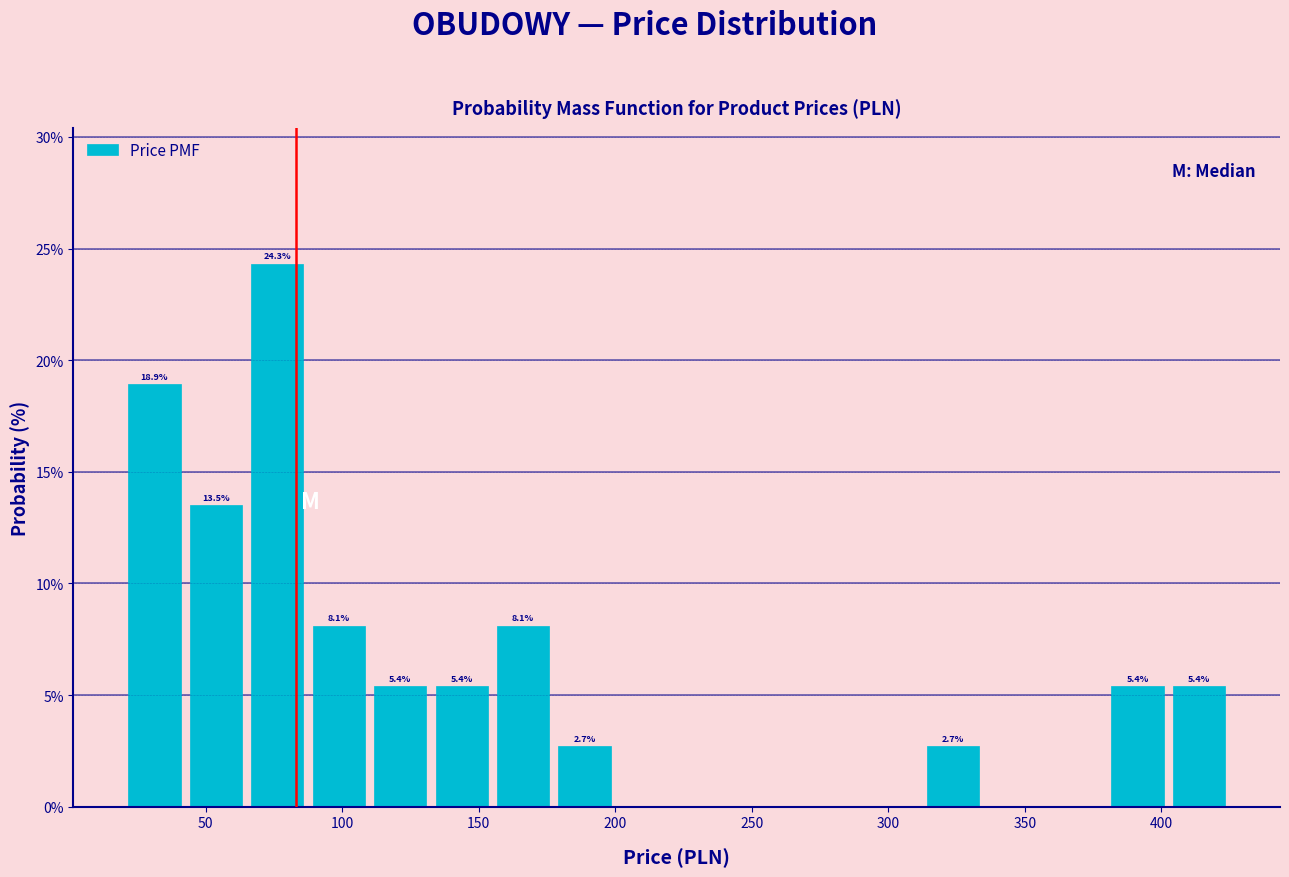

Which range on the x-axis has the tallest bar?

65.0 to 87.5